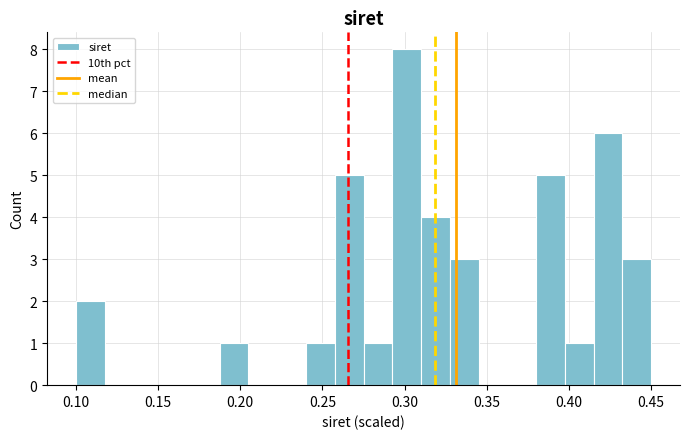

Read against the x-axis, roughly where is the centre of the tallest bar?

0.300